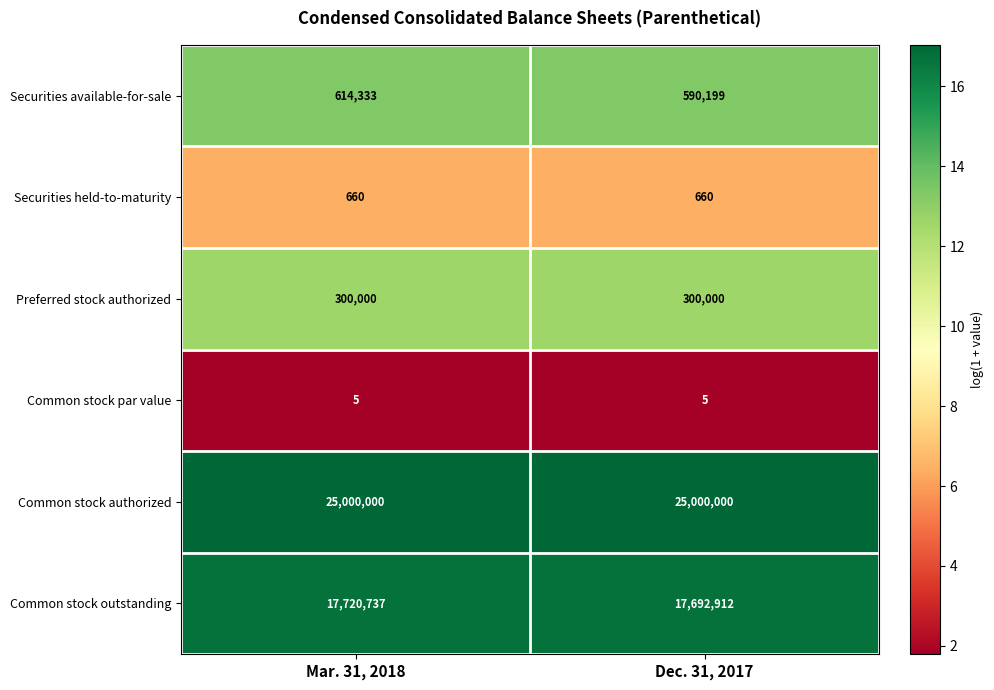

What is the sum of all Securities held-to-maturity values?

1320